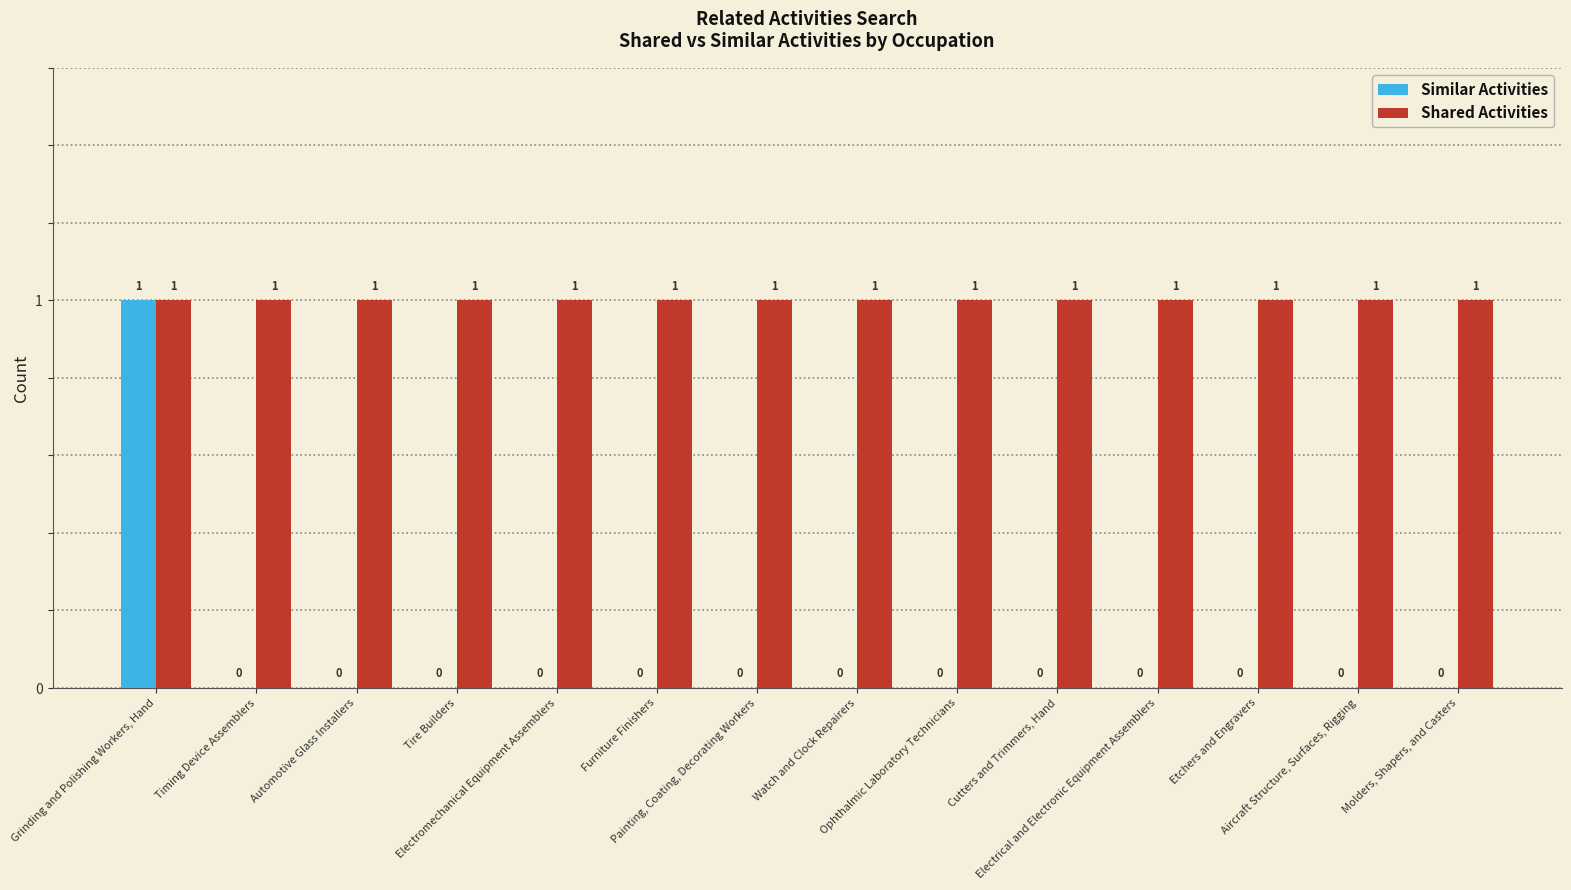

Which series has the largest total across all categories?

Shared Activities